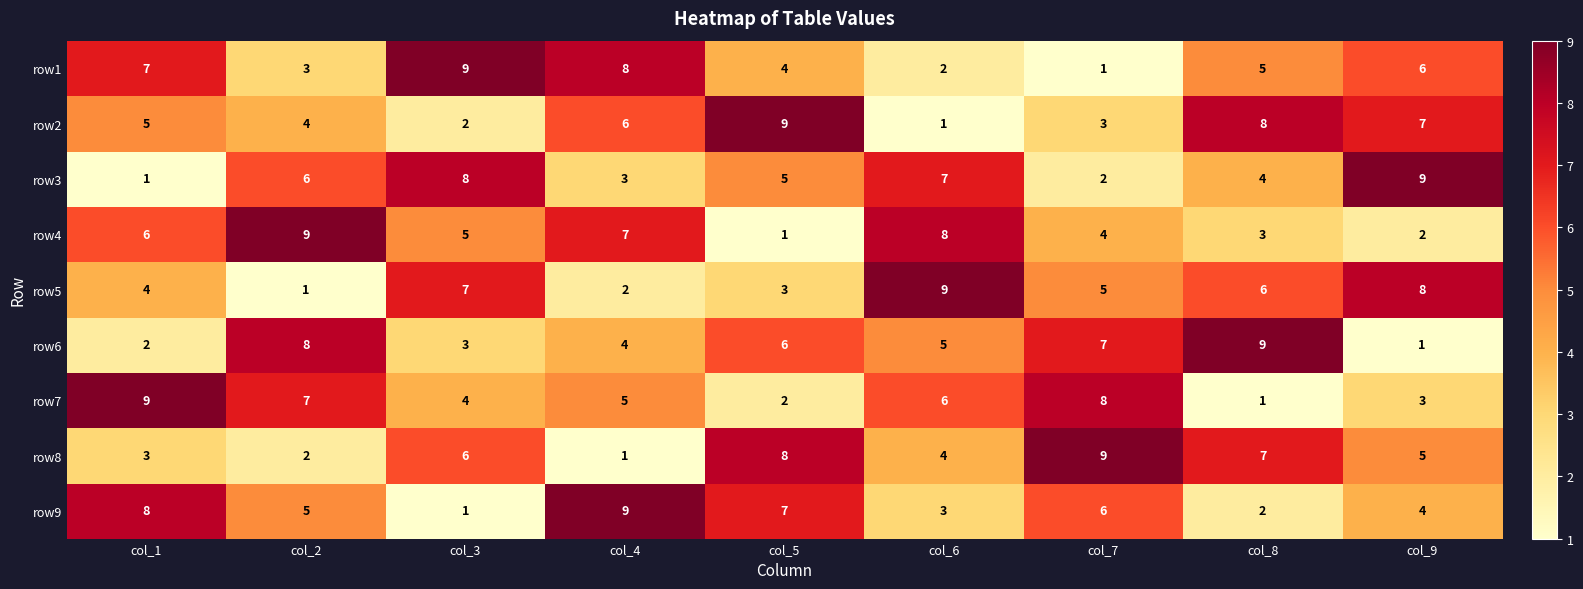

True or false: row6 has a value of 1 at col_9.

True